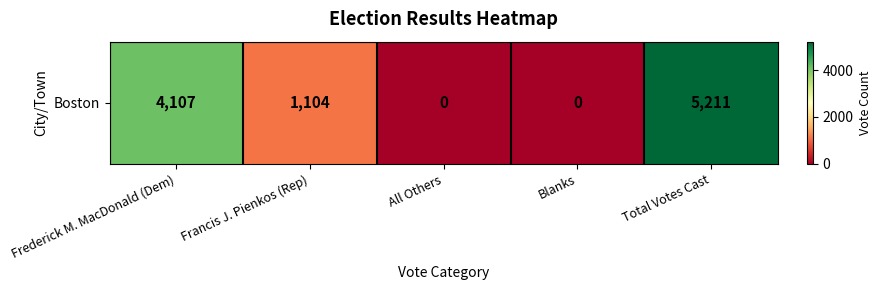

What is the approximate value at Frederick M. MacDonald (Dem)?

4107